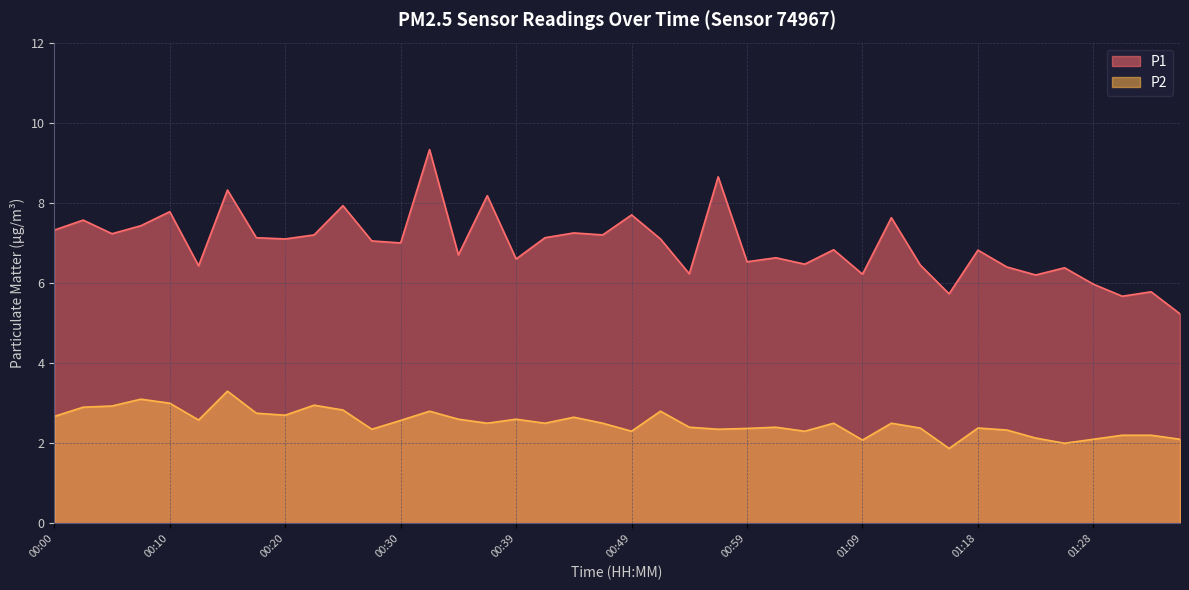

What is the maximum value for P1?

9.3